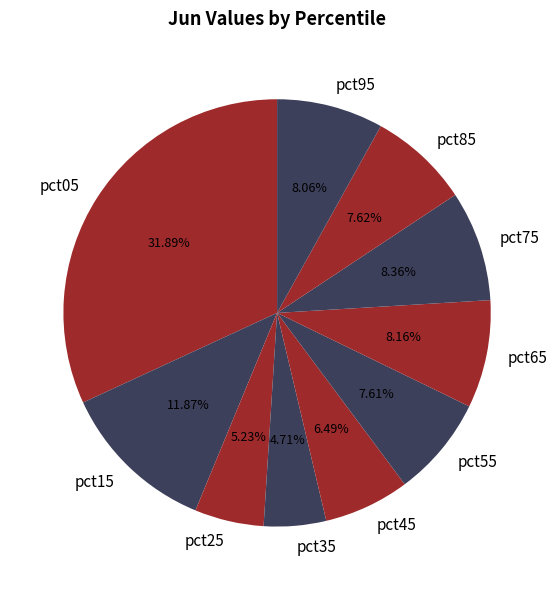

Does pct45 account for over 50% of the chart?

No